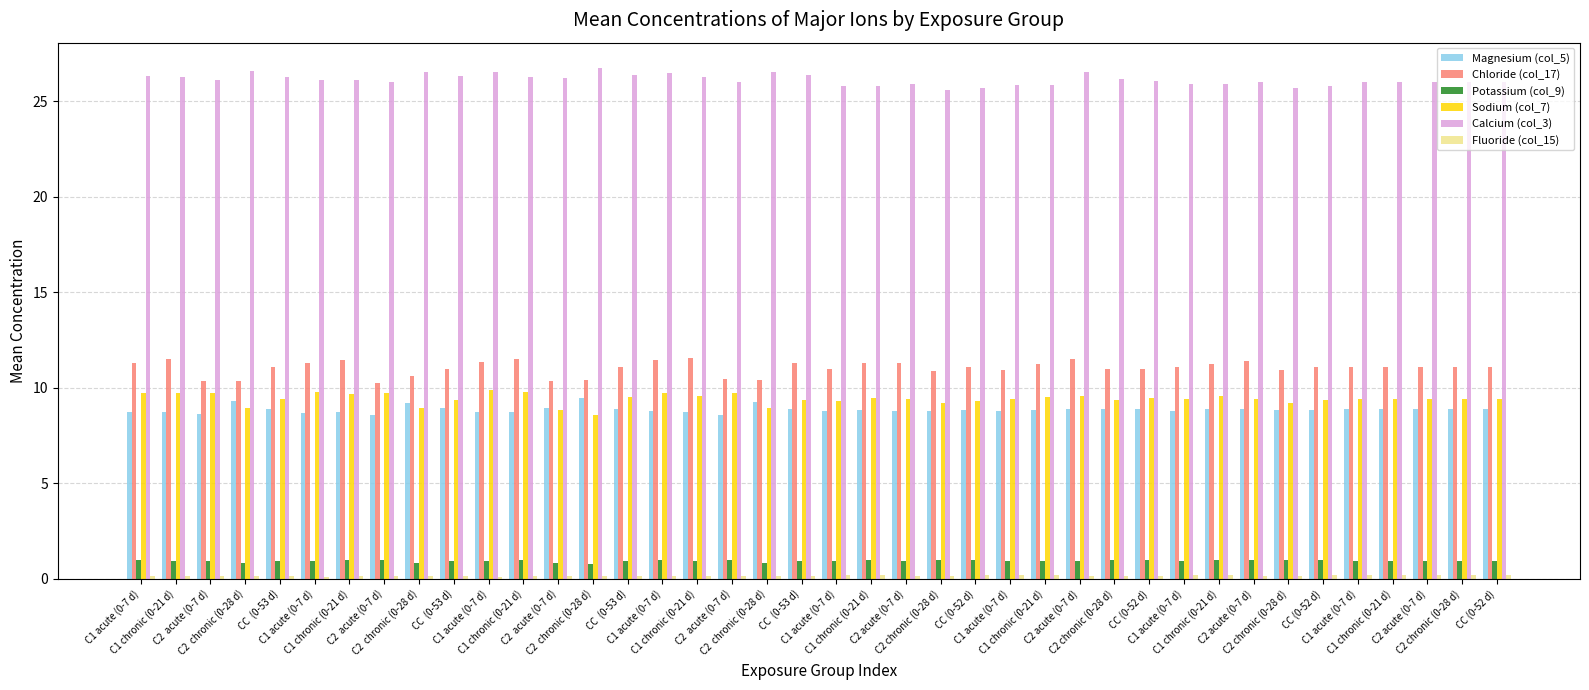

Which series has the largest total across all categories?

Calcium (col_3)